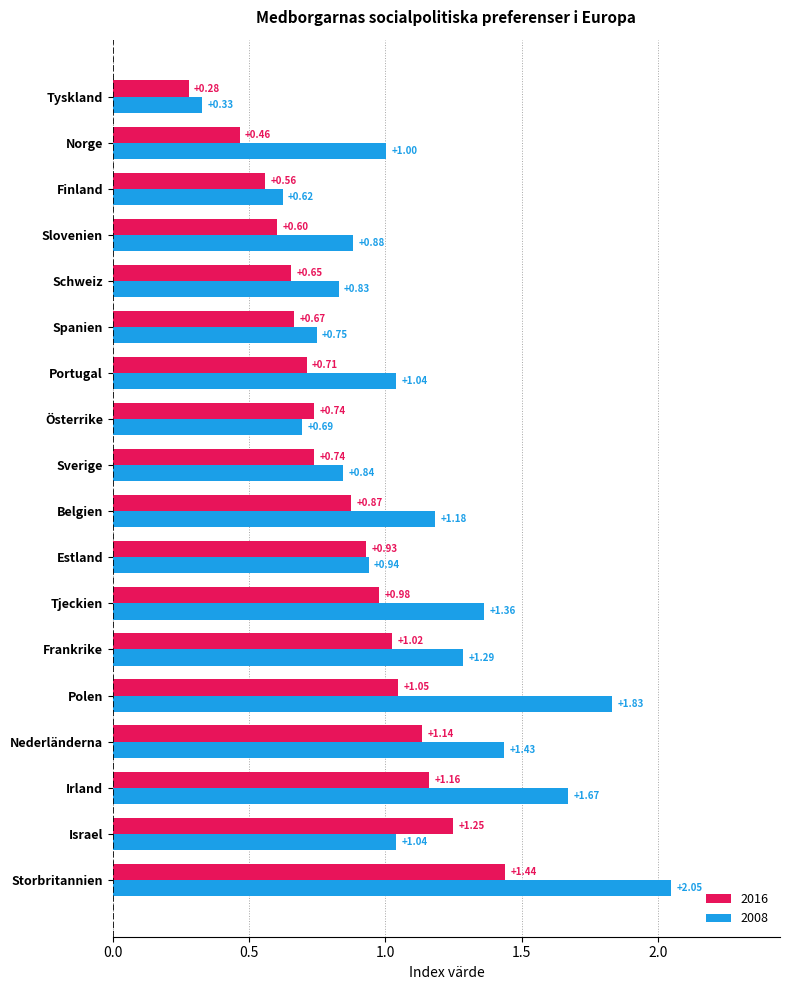

Which series has the widest spread of values?

2008